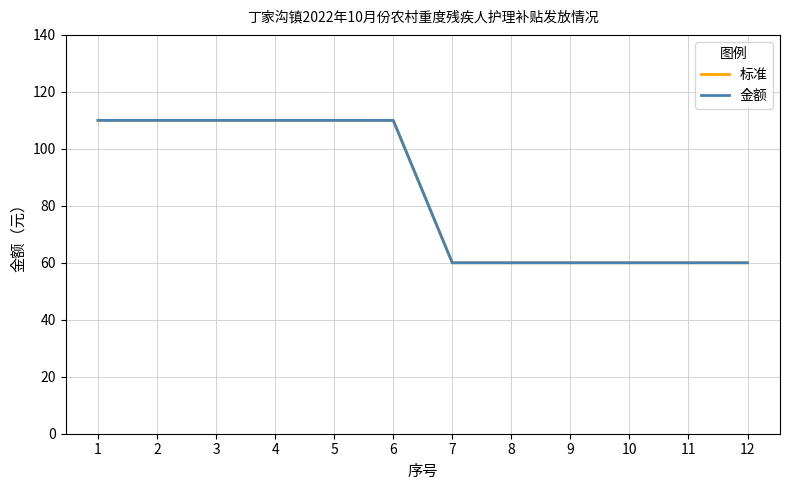

Rank the series at 5 from lowest to highest value.

标准, 金额